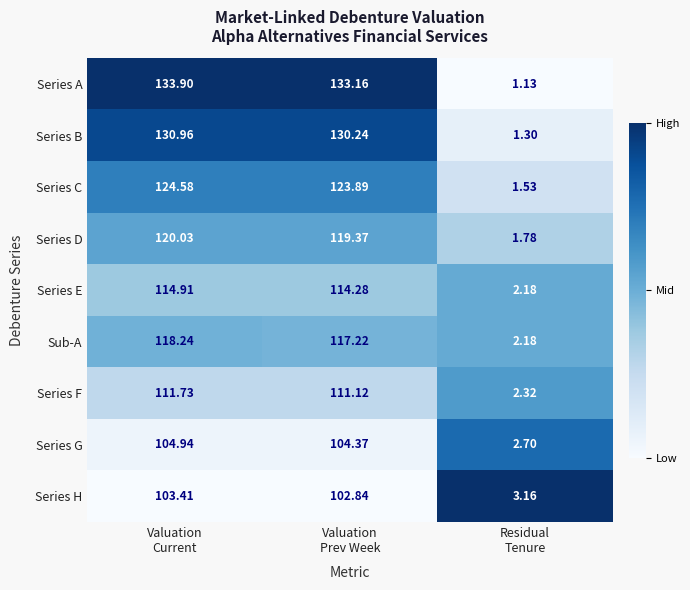

Which series has the widest spread of values?

Series A